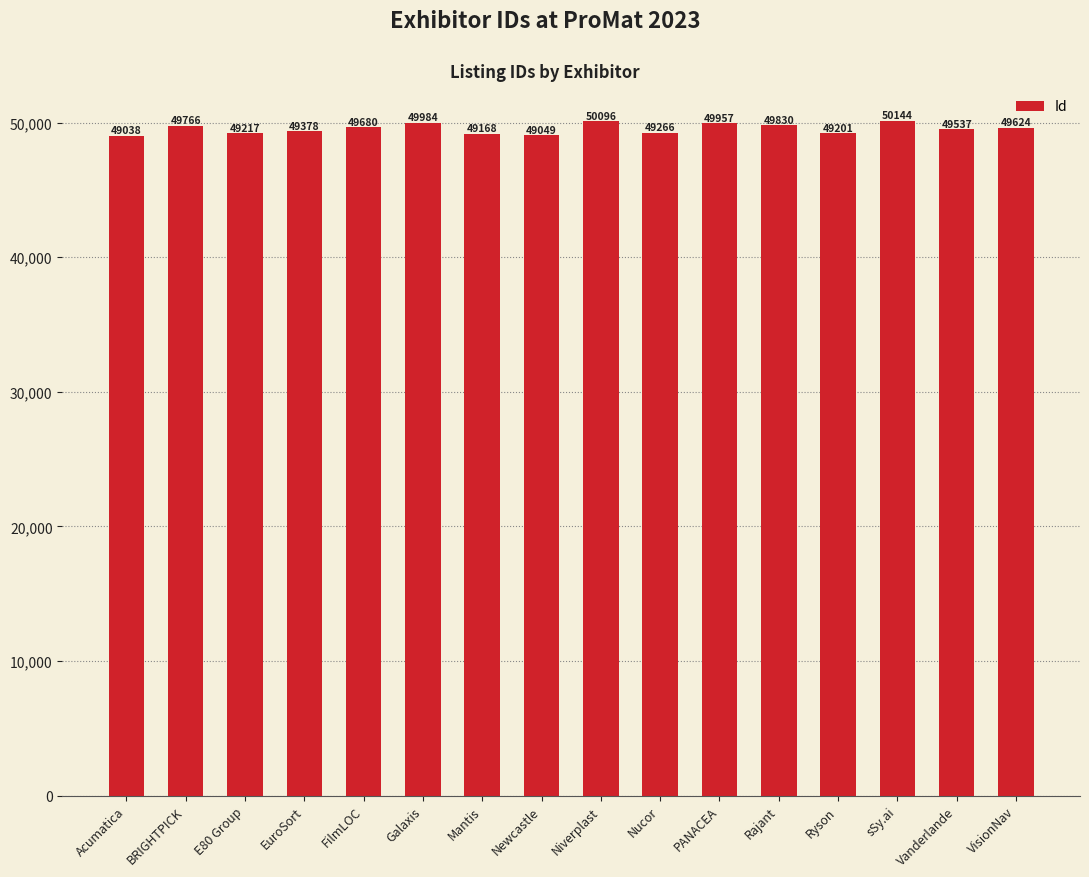

Rank the categories by value from highest to lowest.

sSy.ai, Niverplast, Galaxis, PANACEA, Rajant, BRIGHTPICK, FilmLOC, VisionNav, Vanderlande, EuroSort, Nucor, E80 Group, Ryson, Mantis, Newcastle, Acumatica